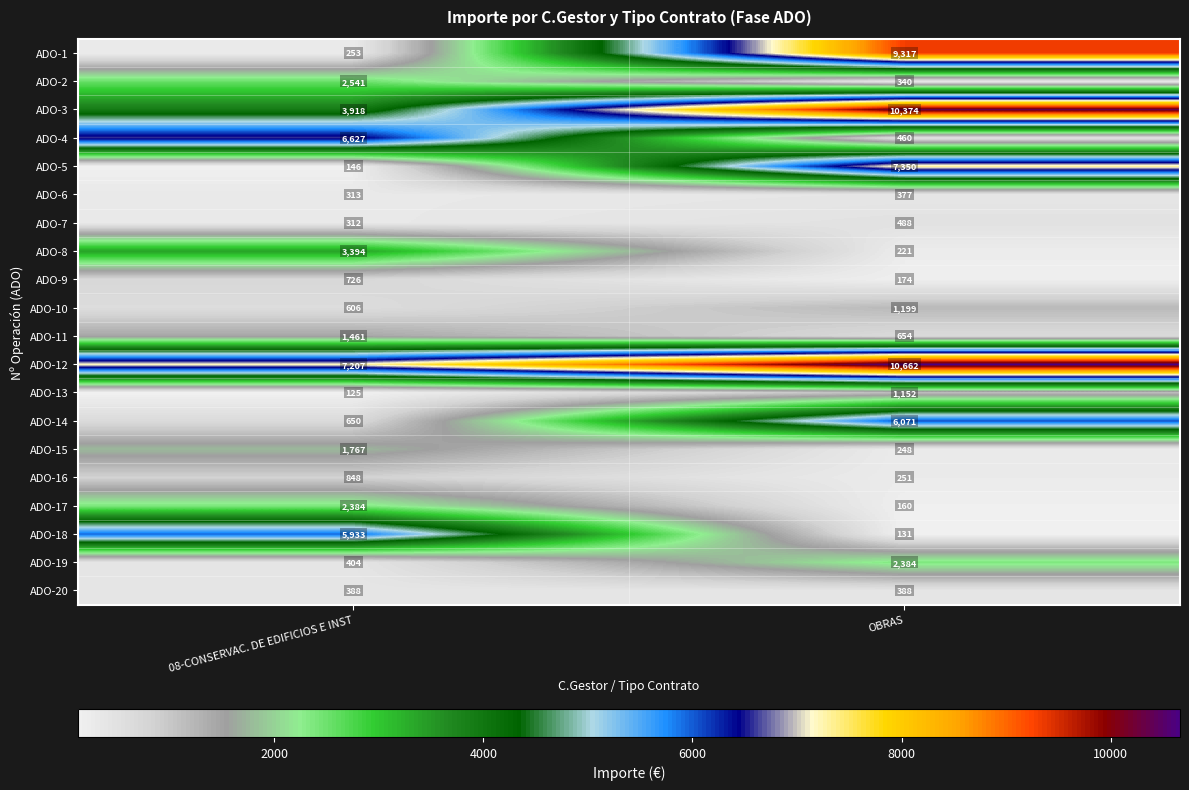

How many data points does each series have?

2